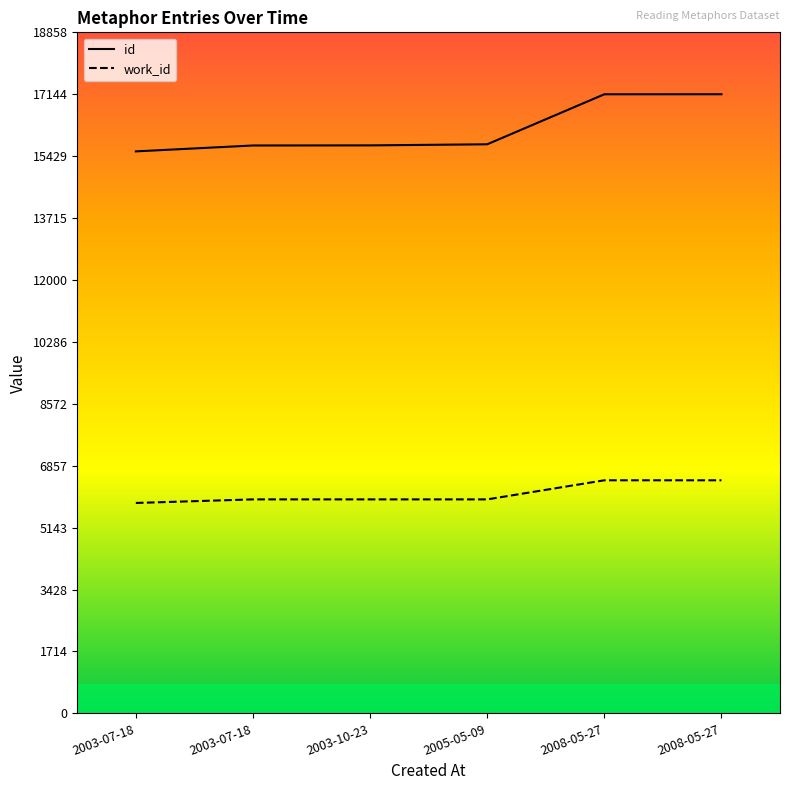

Reading left to right, what are all the values shown in this chart?

id: 15562	15725	15728	15758	17143	17144
work_id: 5826	5925	5925	5925	6454	6454